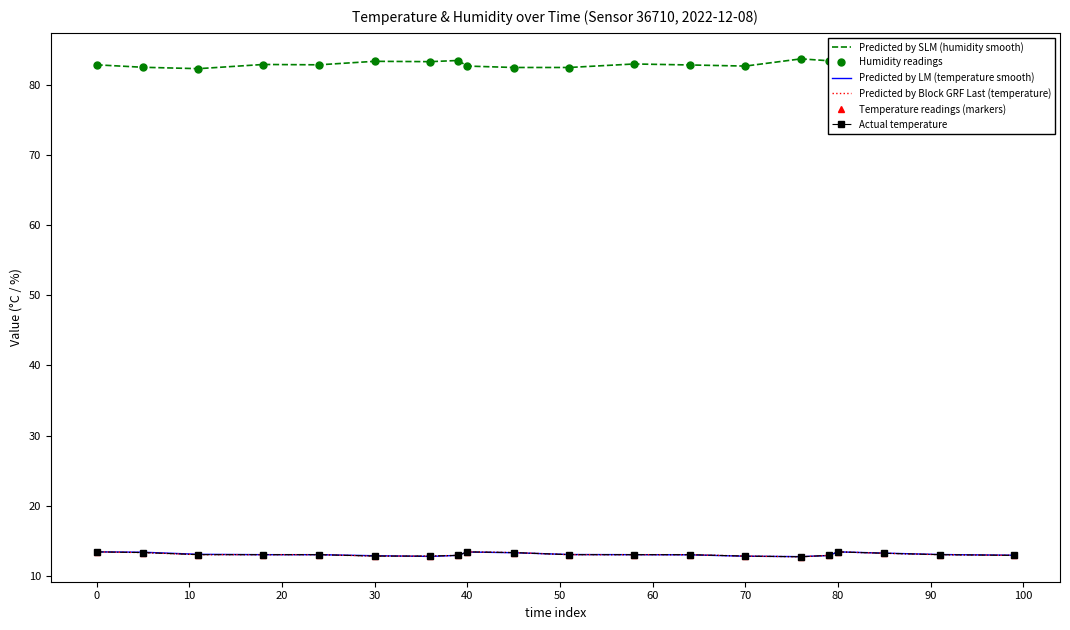

In Predicted by Block GRF Last (temperature), how many points are lower than both neighbors (excluding endpoints)?

1